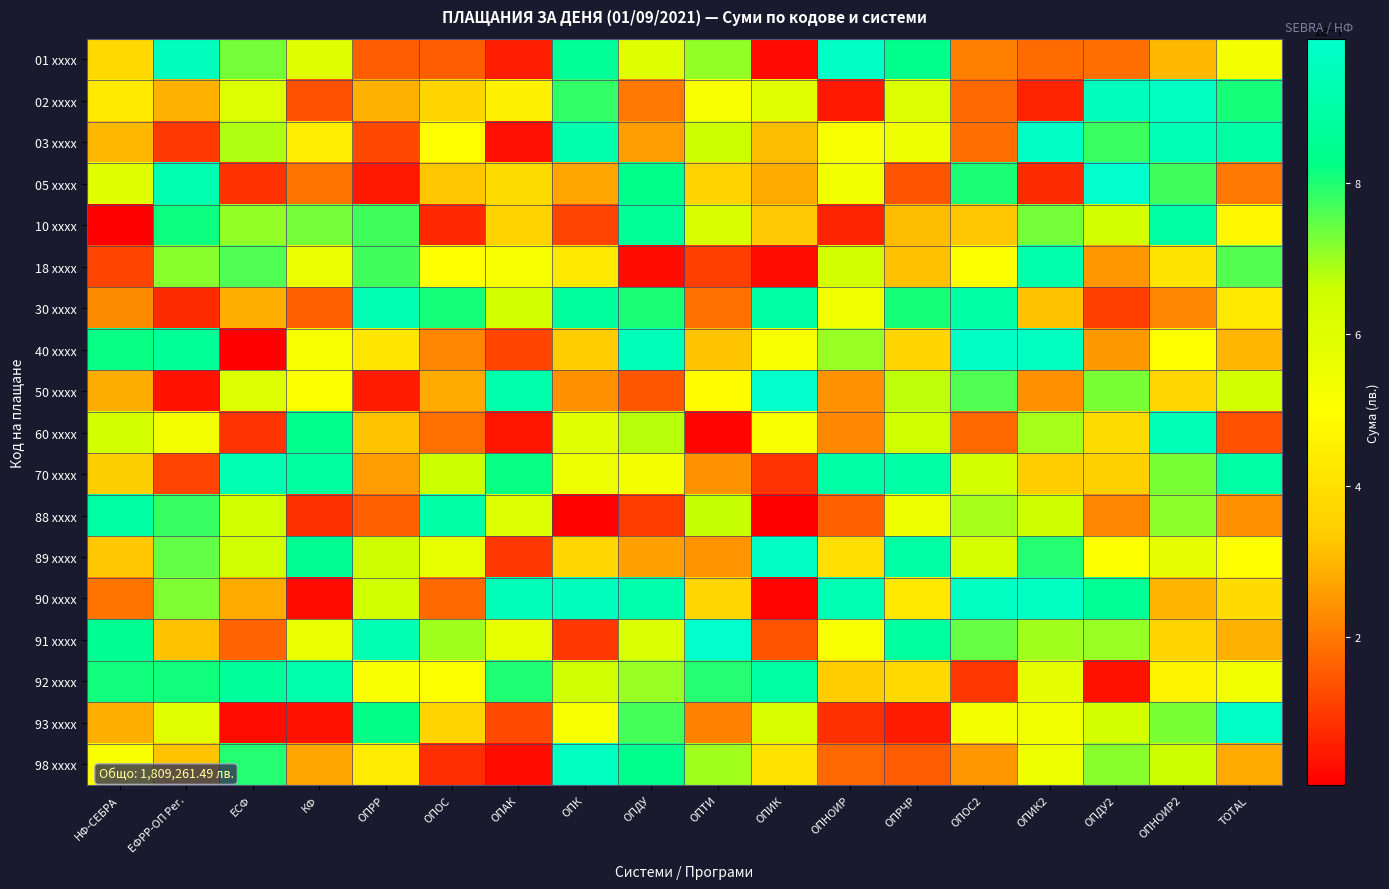

At how many categories does at least one series exceed 0?

18